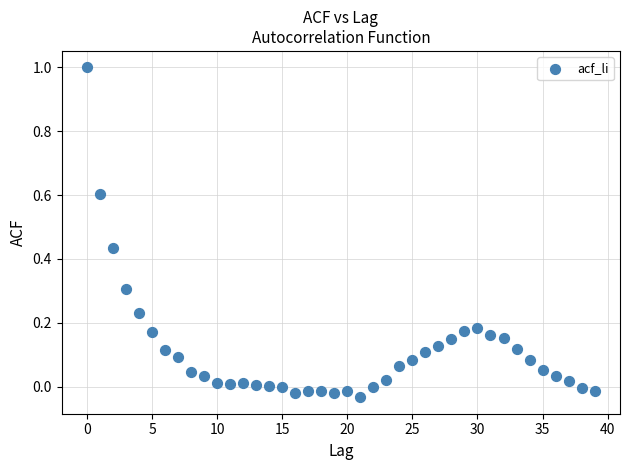

What is the range of Y values (max minus min)?

1.0